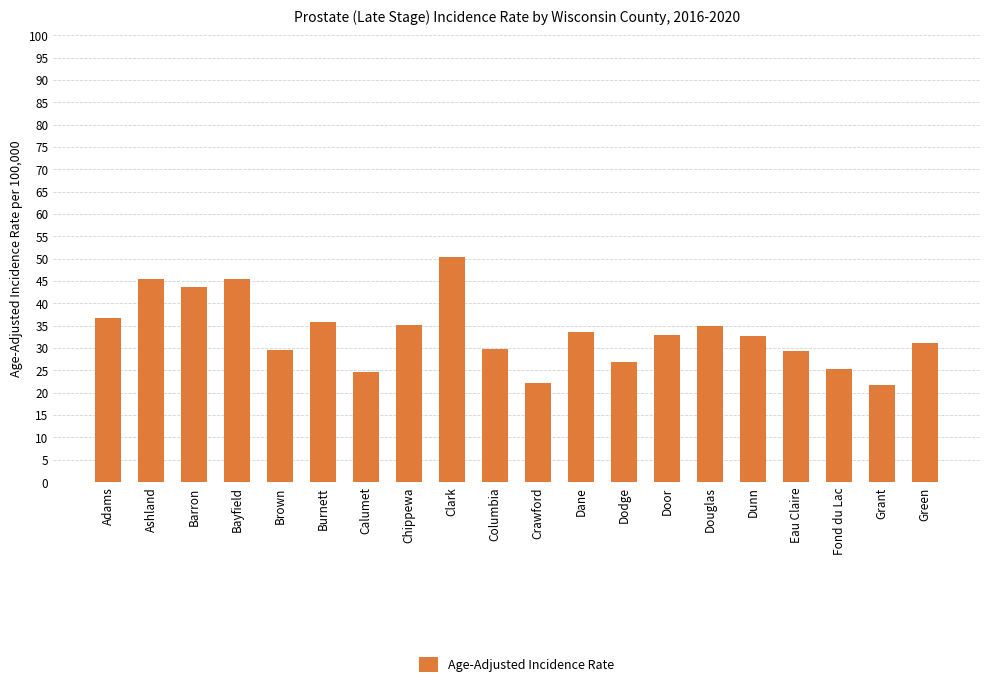

What is the difference between the maximum and second lowest values?

28.3